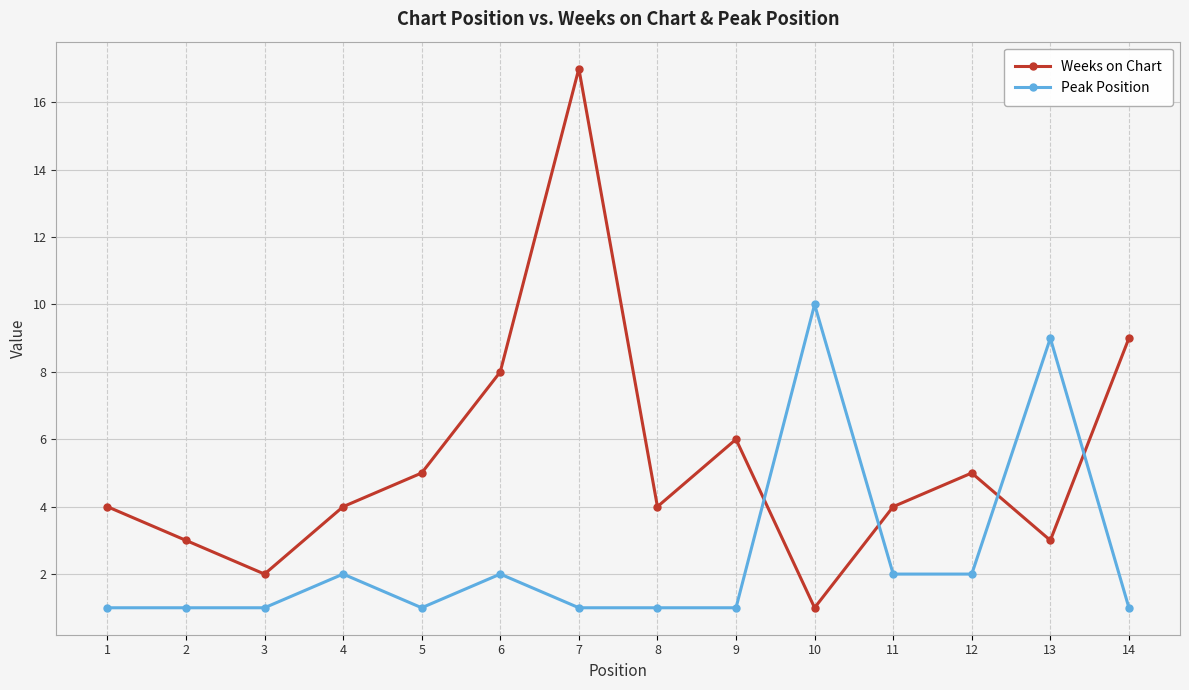

Which series has the widest spread of values?

Weeks on Chart